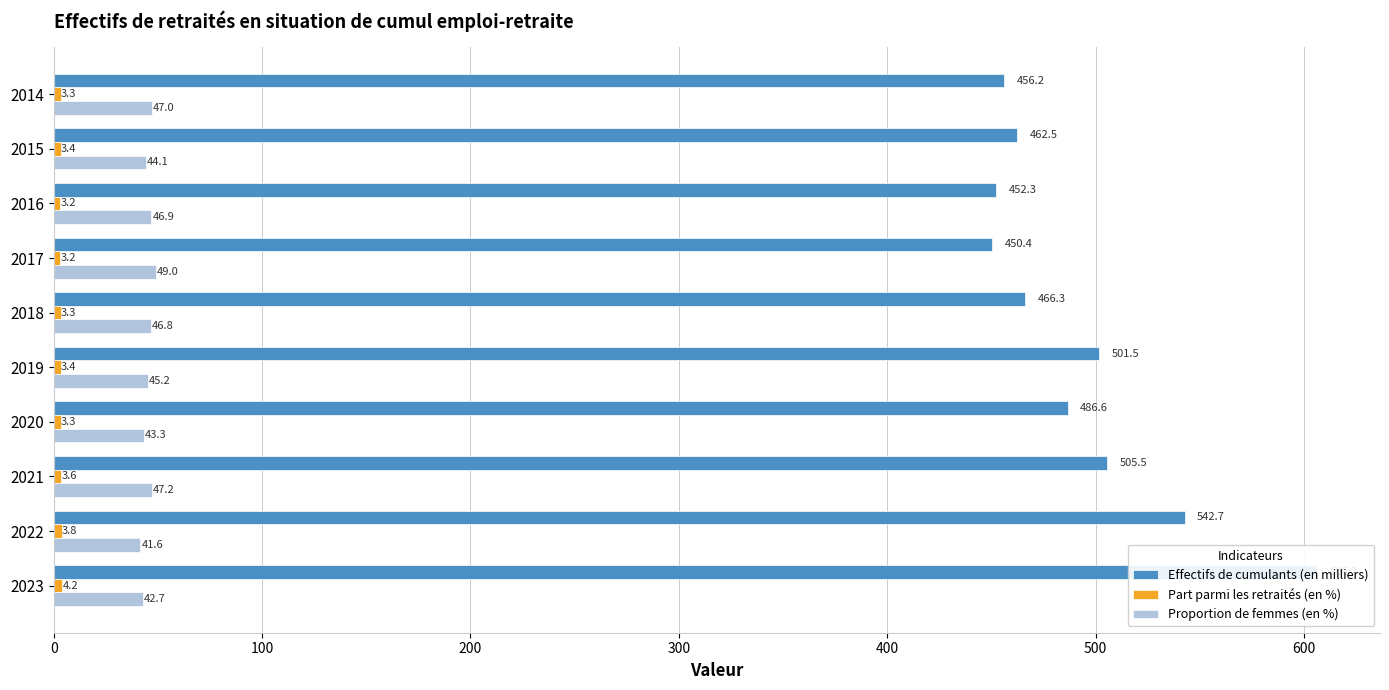

The Part parmi les retraités (en %) series shows 3.4 at 2015. True or false?

True